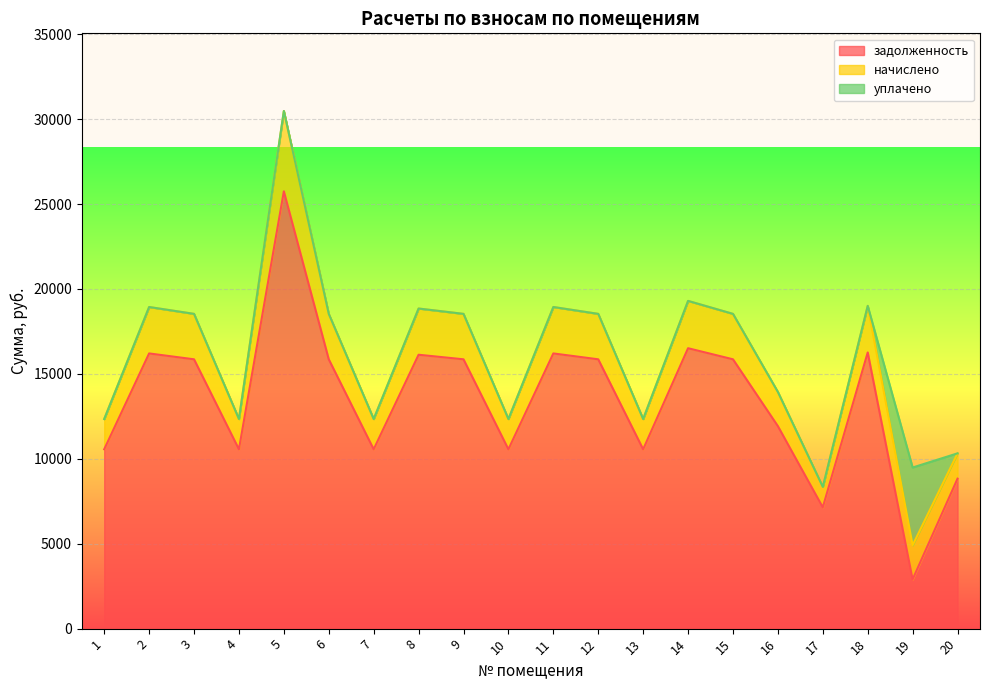

Where is the first local maximum for начислено?

2